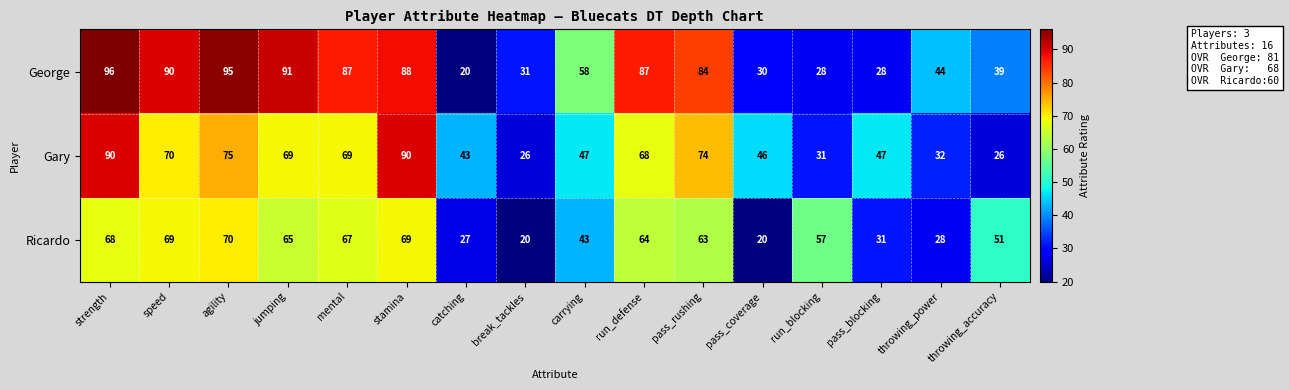

What is the difference between the highest and lowest values at jumping?

26